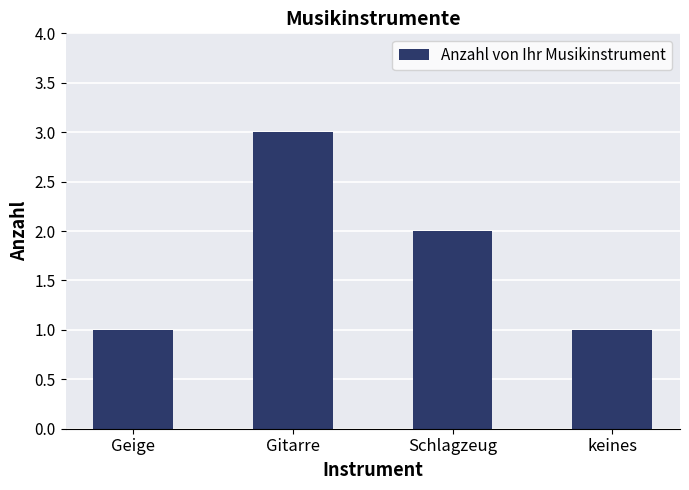

What is the greatest value displayed?

3